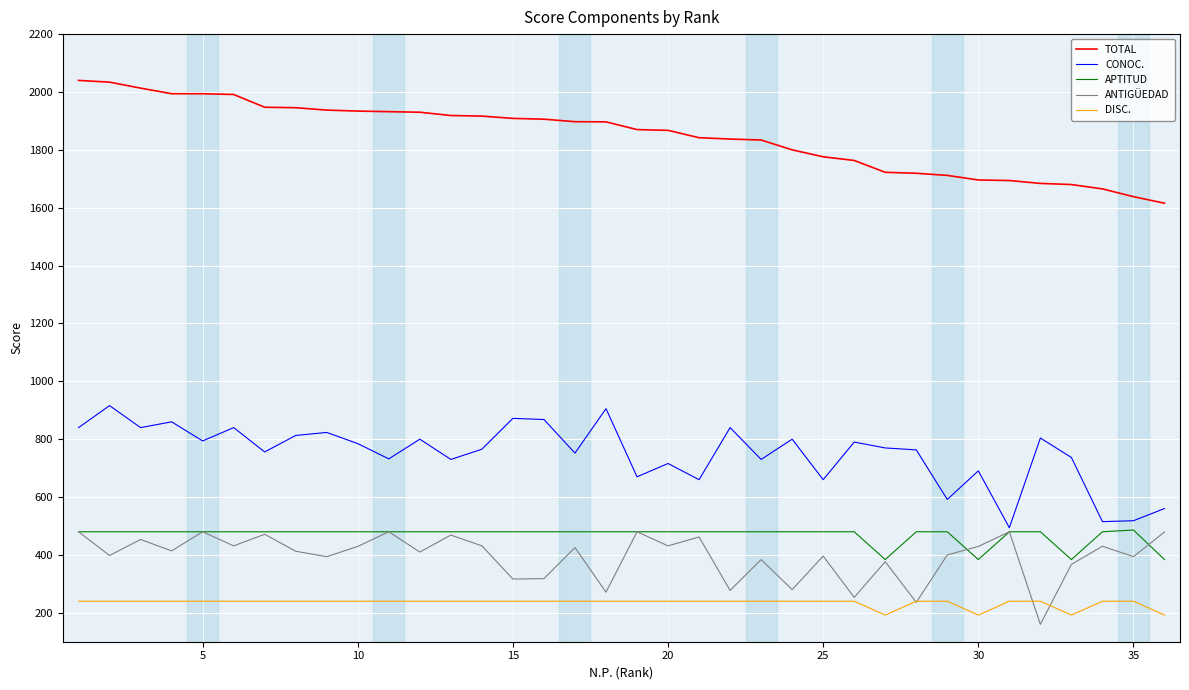

Count the number of categories in the chart.

36